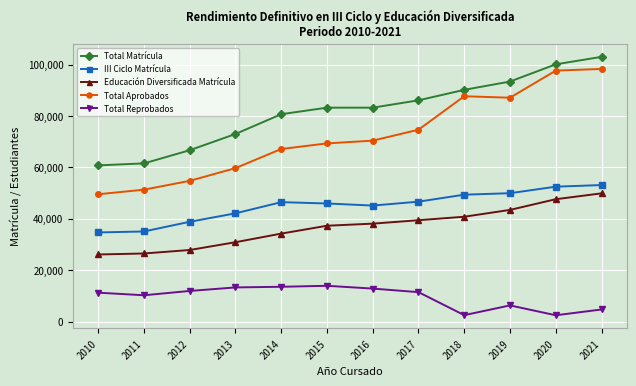

Which series has the widest spread of values?

Total Aprobados